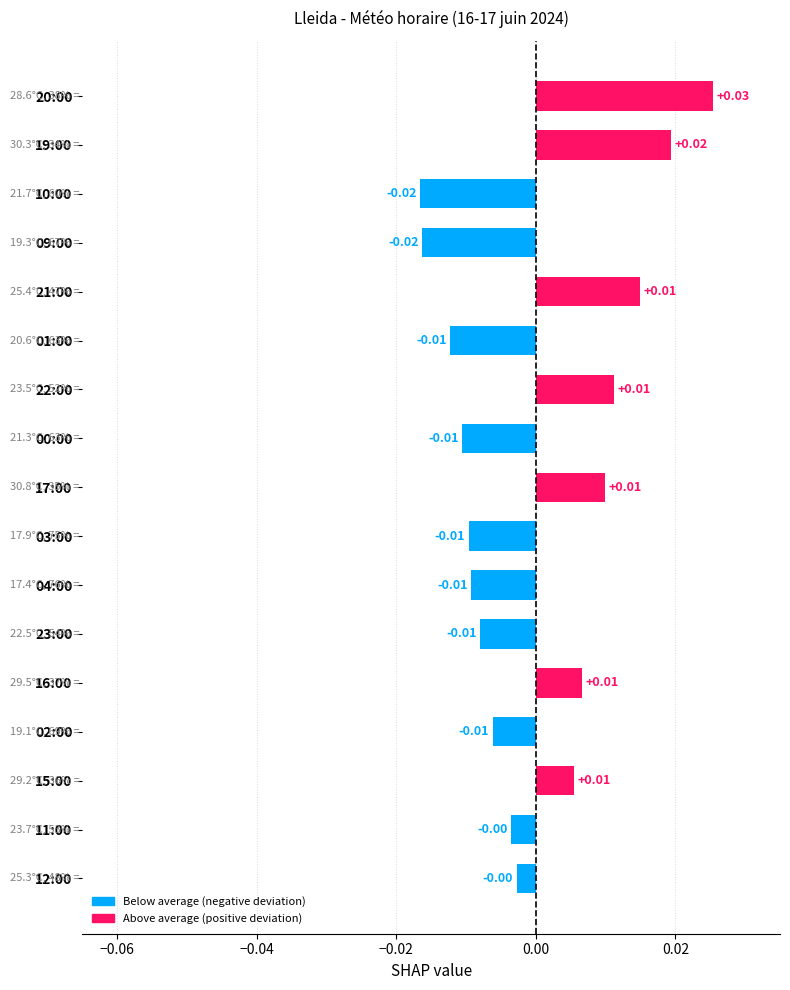

Which label corresponds to the largest value in the chart?

20:00